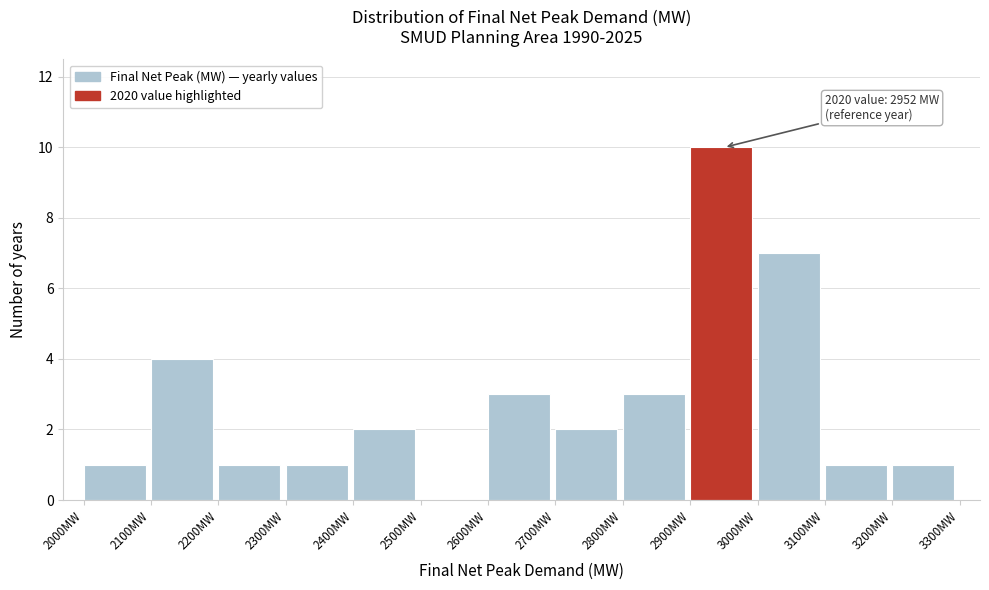

Over which range of the x-axis is the bar tallest?

2900 to 3000